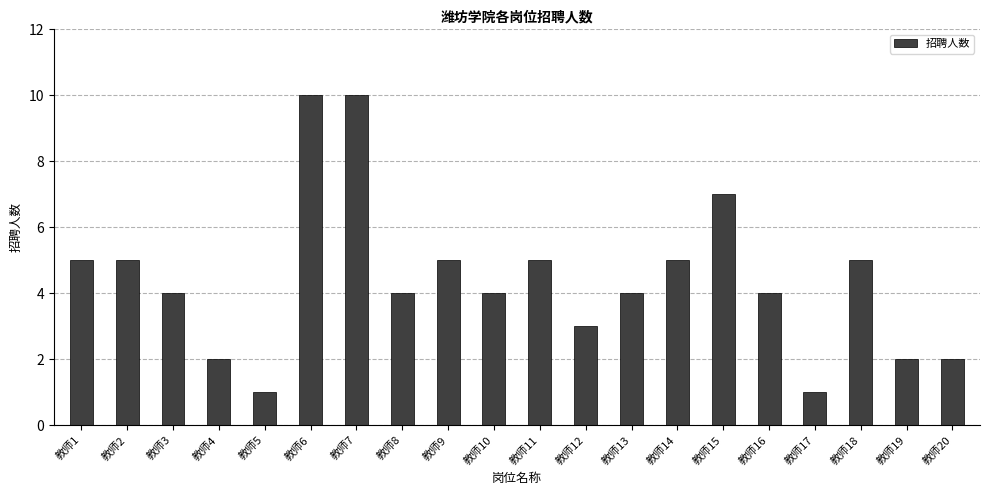

Between 教师4 and 教师15, which is larger?

教师15